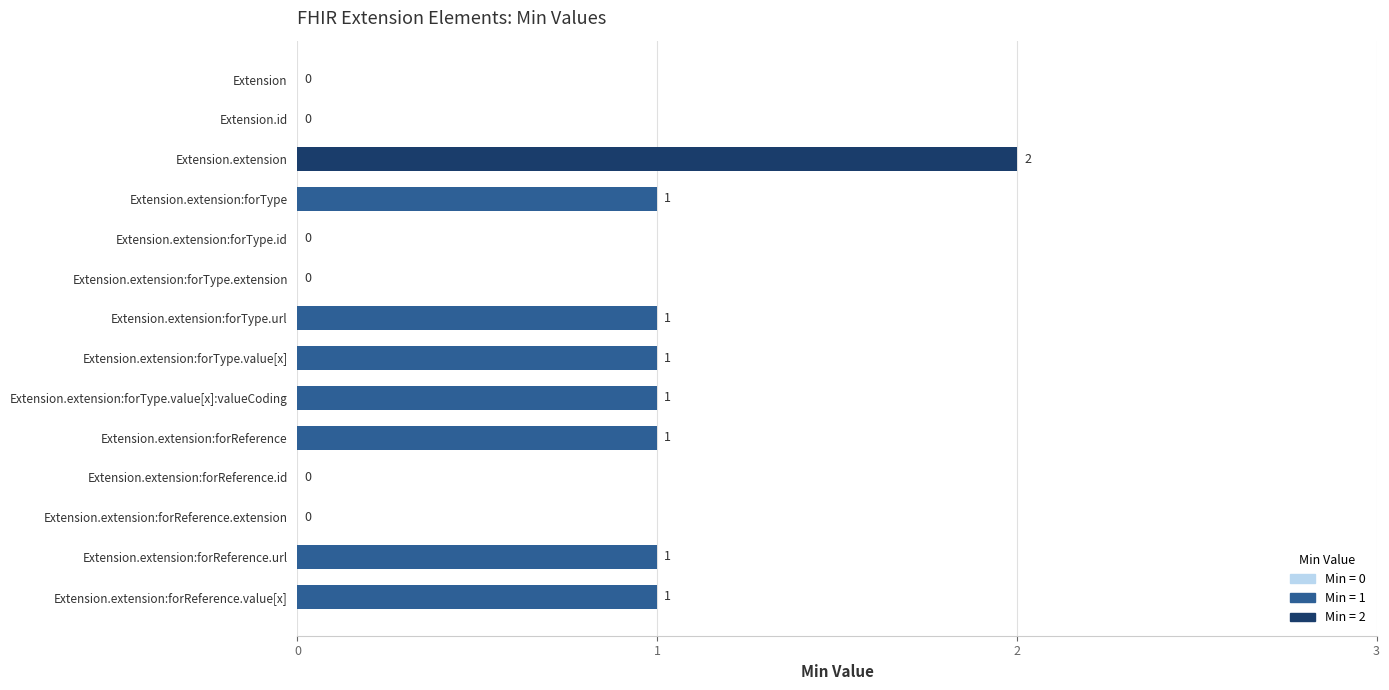

Between Extension.extension:forReference.url and Extension.extension:forReference.extension, which is larger?

Extension.extension:forReference.url